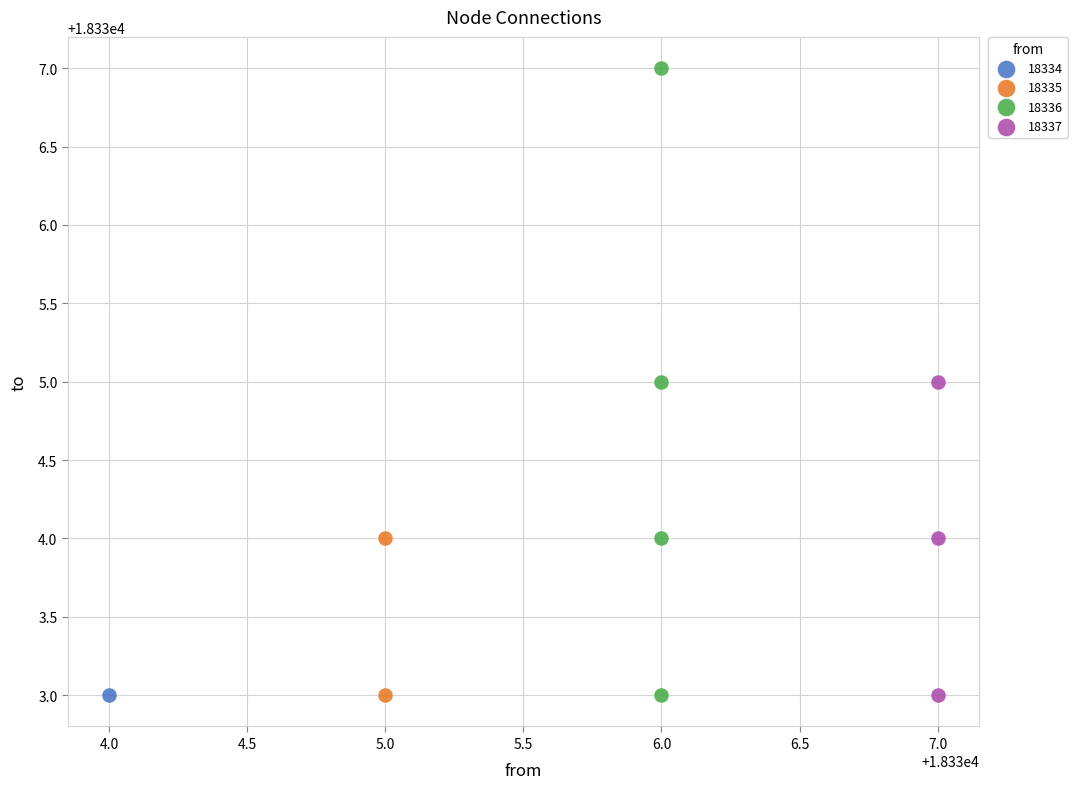

What are all the series names shown in the legend?

18334, 18335, 18336, 18337